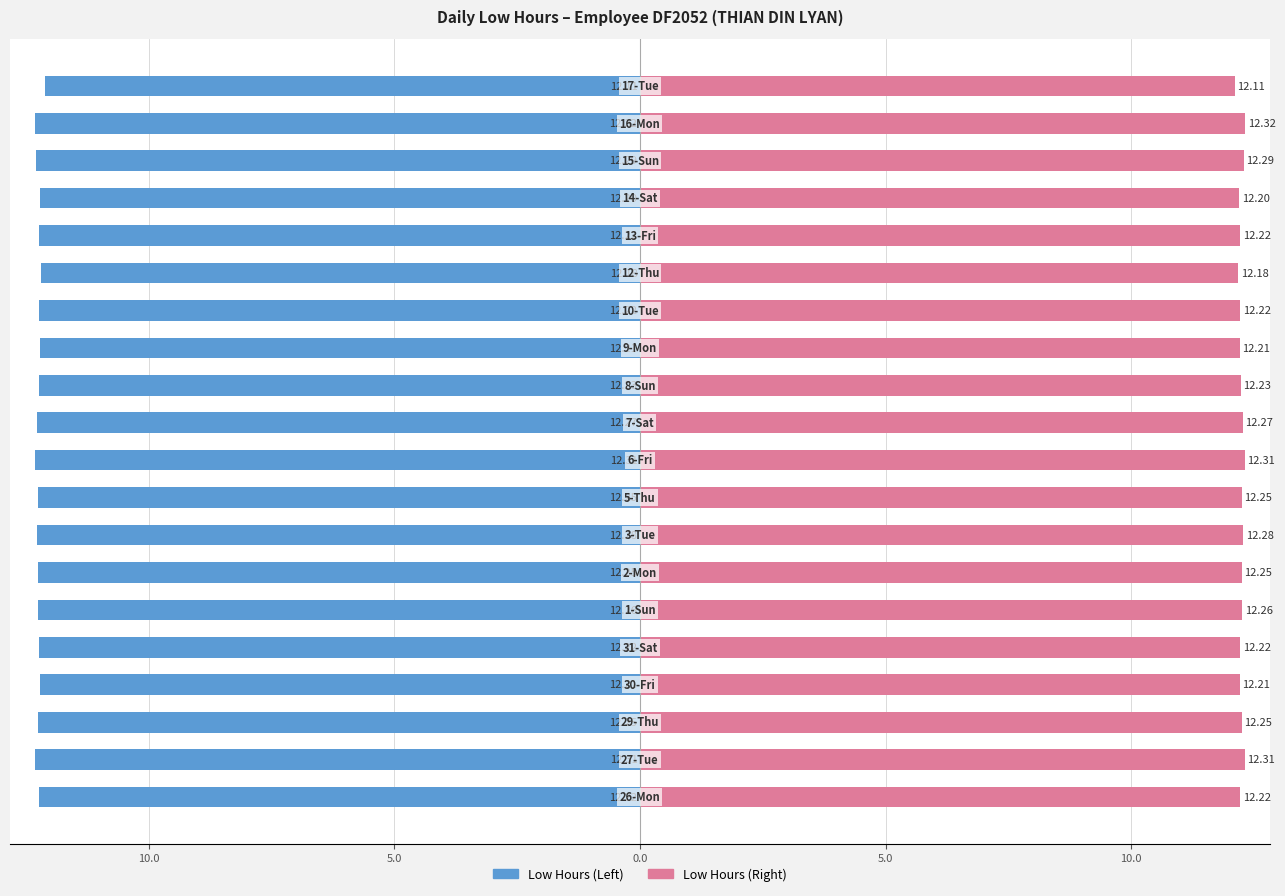

List the series in order of their overall mean, highest first.

Low Hours (Right), Low Hours (Left)